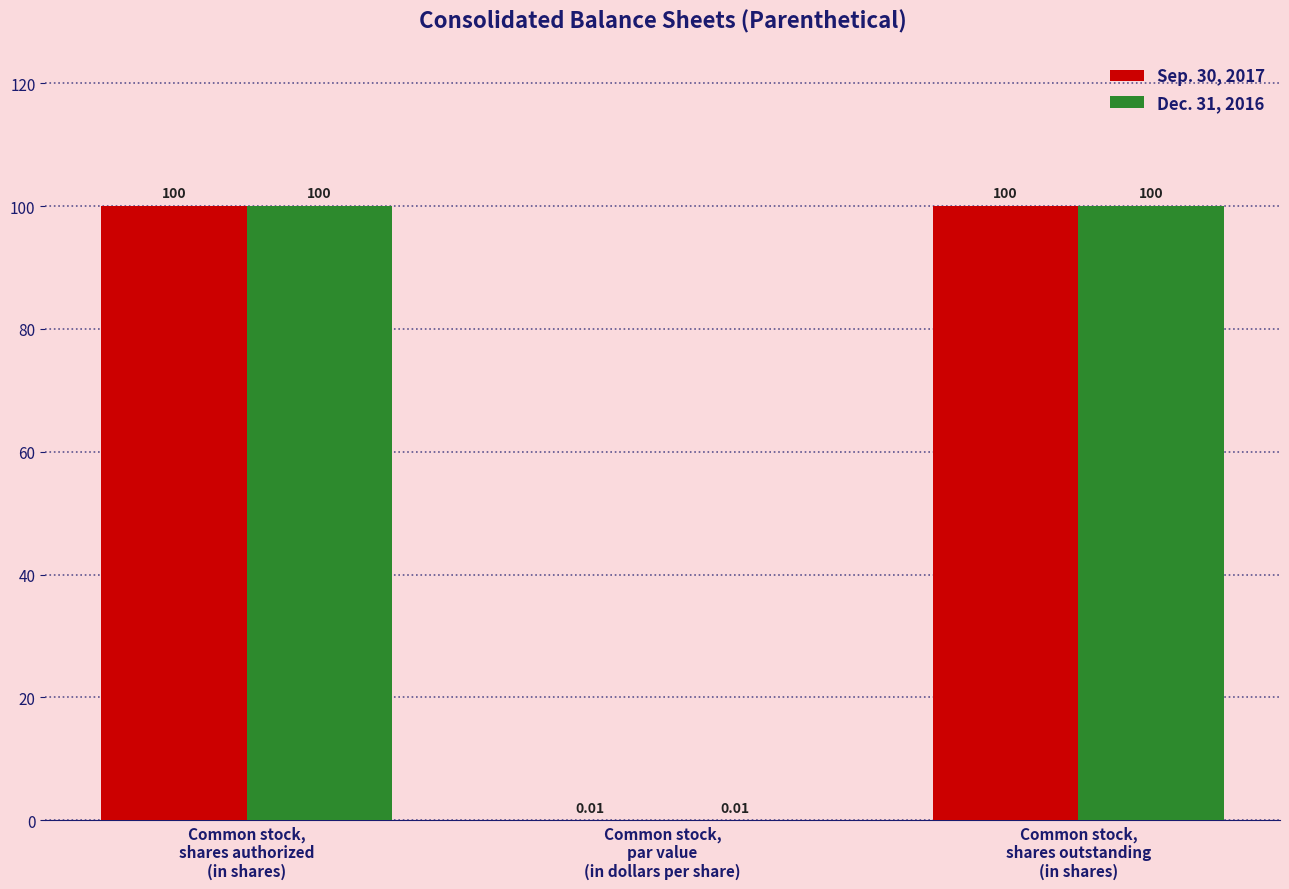

What is the sum of the Sep. 30, 2017 values at Common stock,
shares authorized
(in shares) and Common stock,
shares outstanding
(in shares)?

200.0